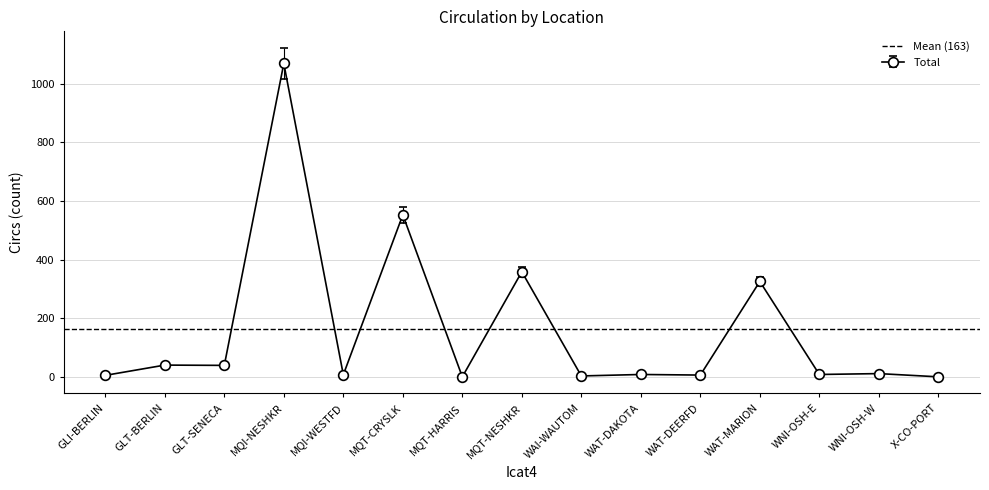

The value at GLI-BERLIN is 9. True or false?

False